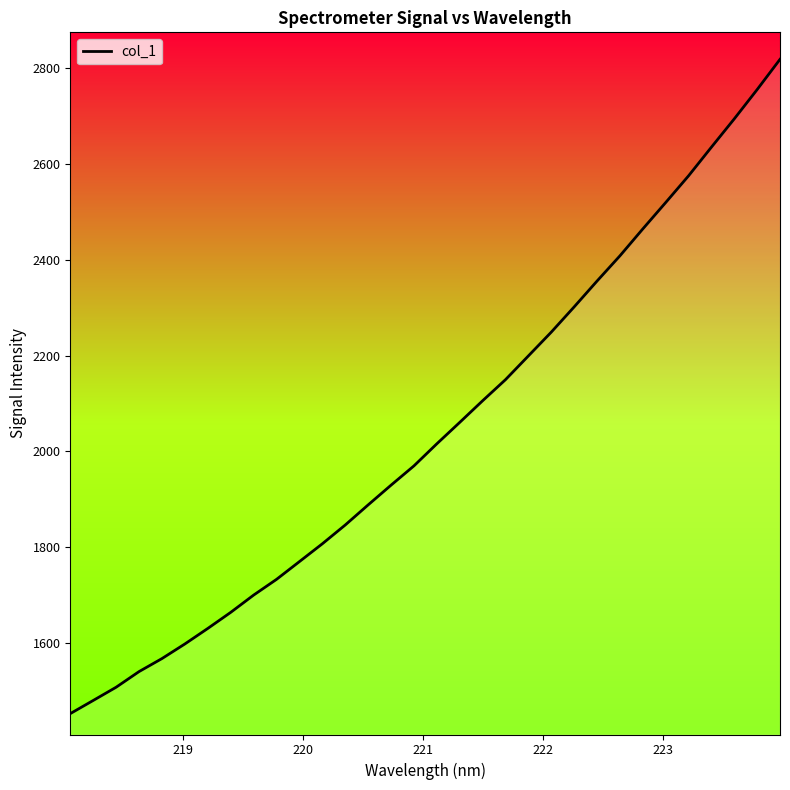

What is the difference between the maximum and minimum values?

1365.8